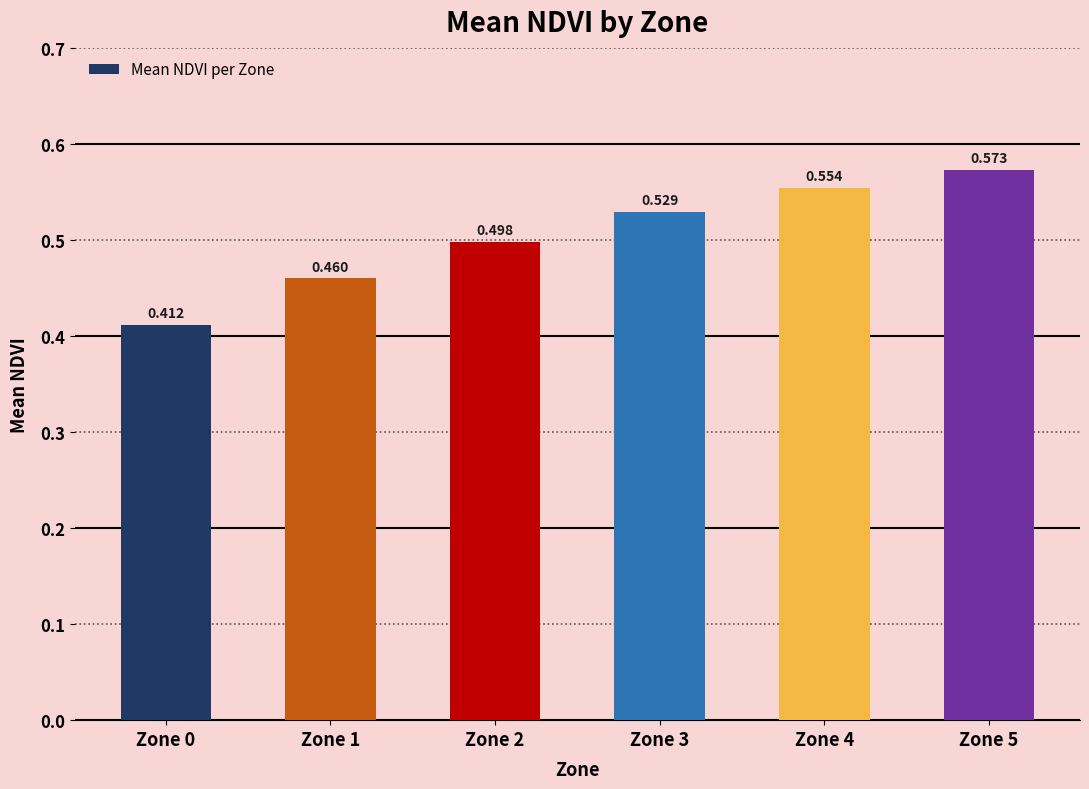

What is the change in value from Zone 1 to Zone 5?

+0.1